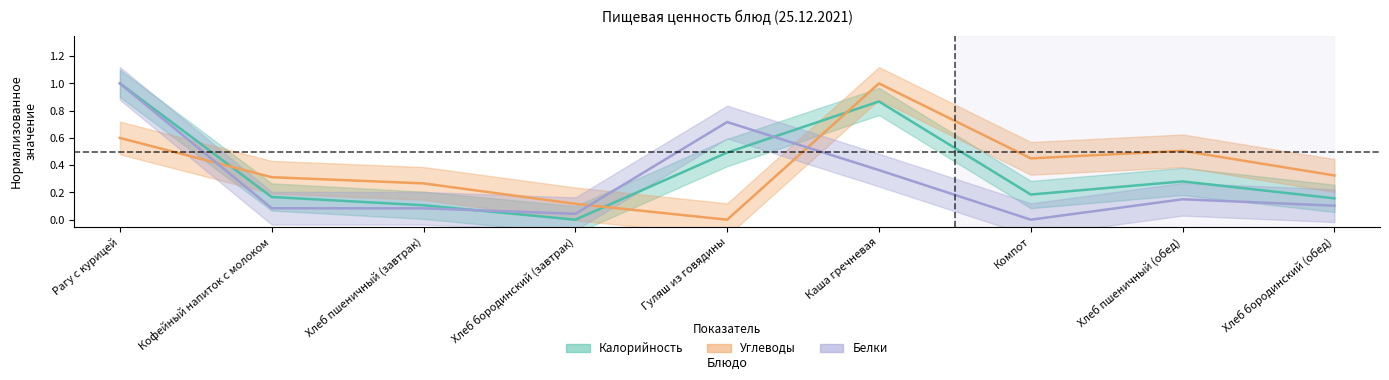

What is the approximate value of Углеводы at Кофейный напиток с молоком?

0.3